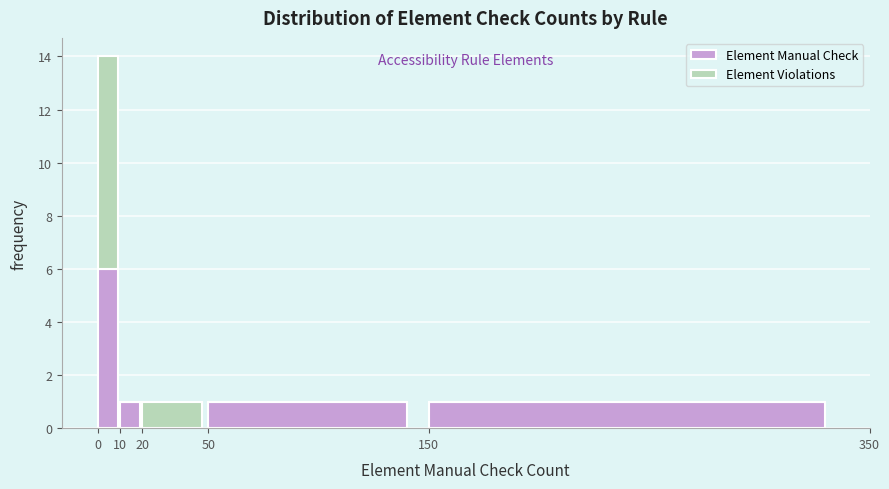

Reading left to right, what are the values for Element Manual Check?

0=6	10=1	20=0	50=1	150=1